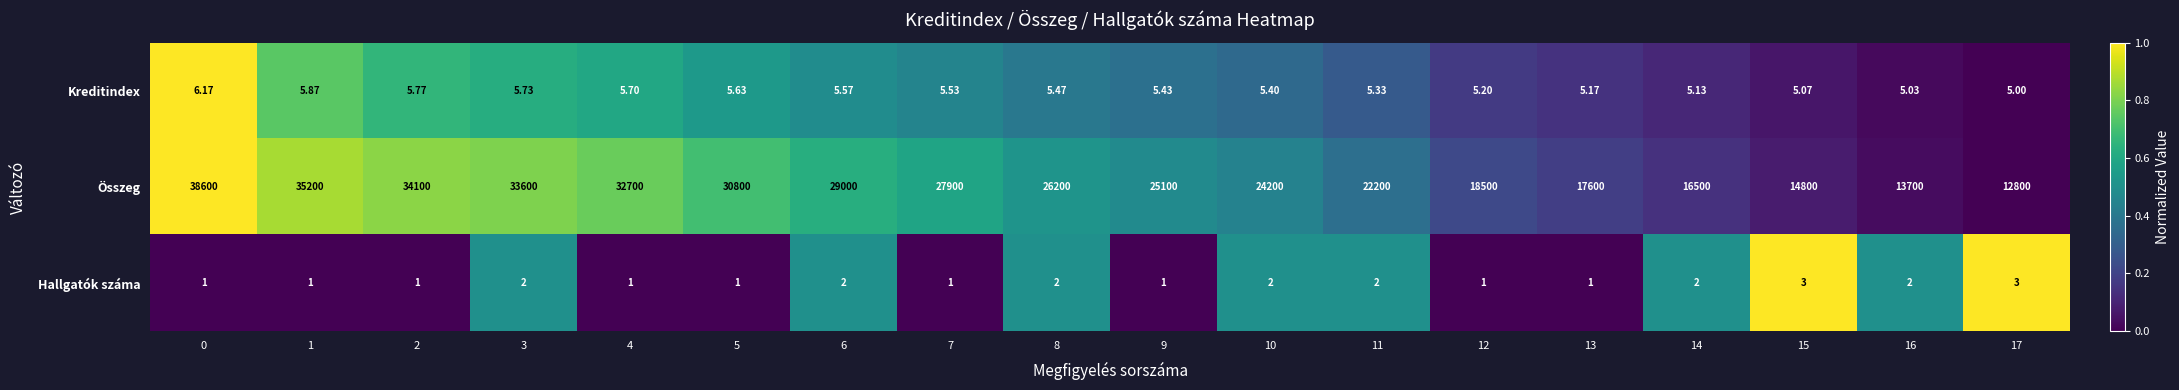

What is the maximum value shown in the chart?

38600.0